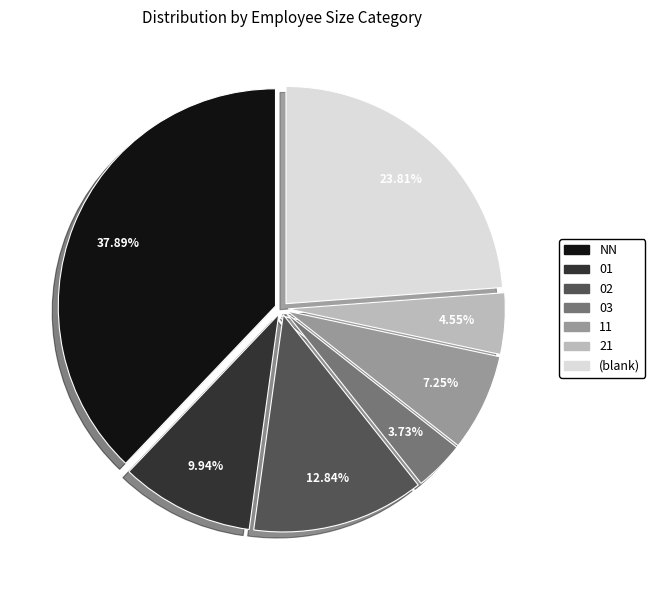

Does any single category account for the majority?

No